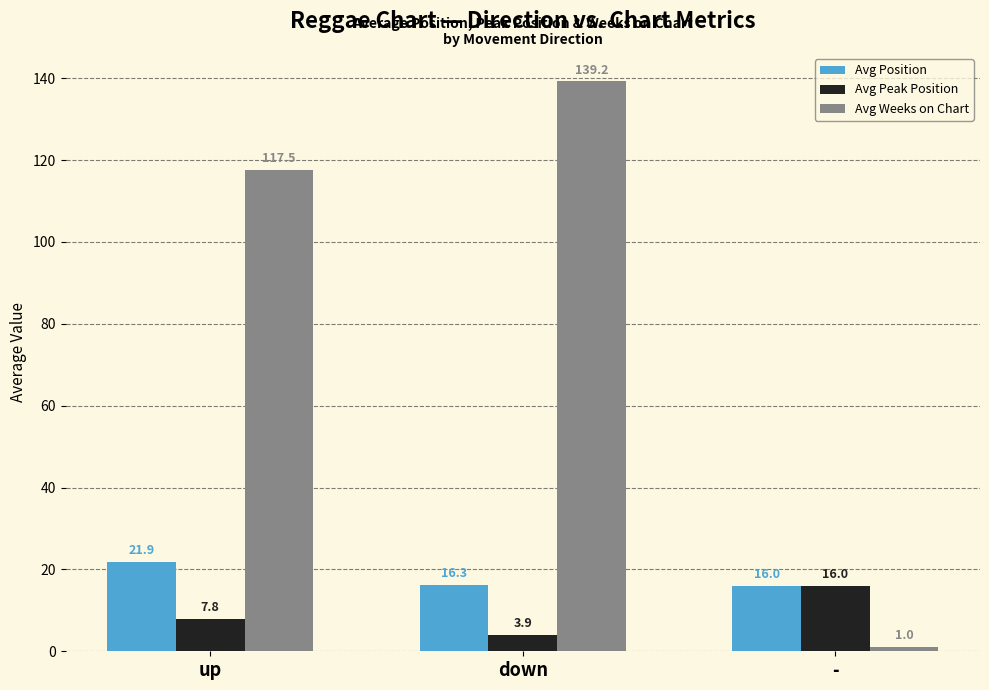

How many data points does each series have?

3